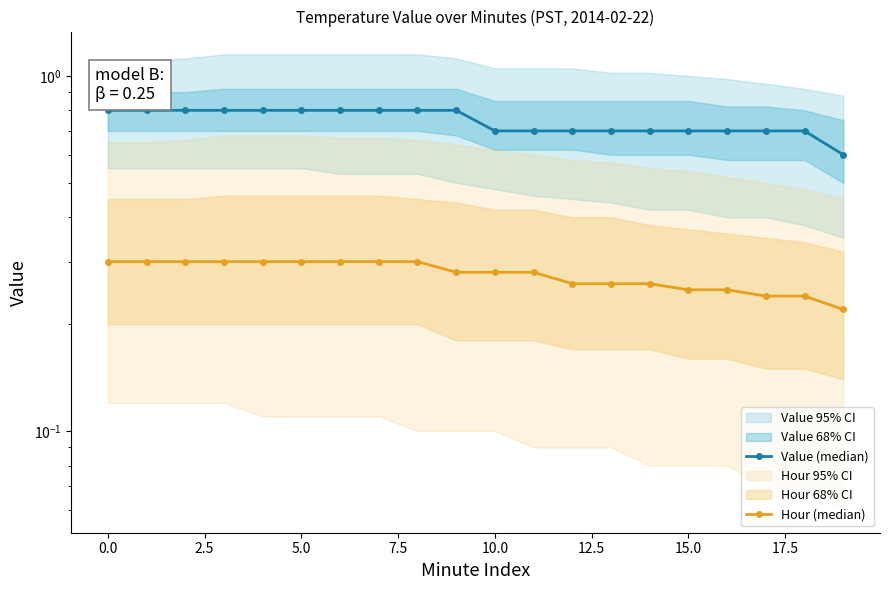

Is this an area chart (filled region under the line)?

No